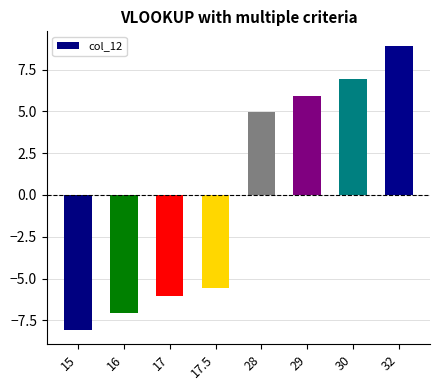

What is the greatest value displayed?

8.9